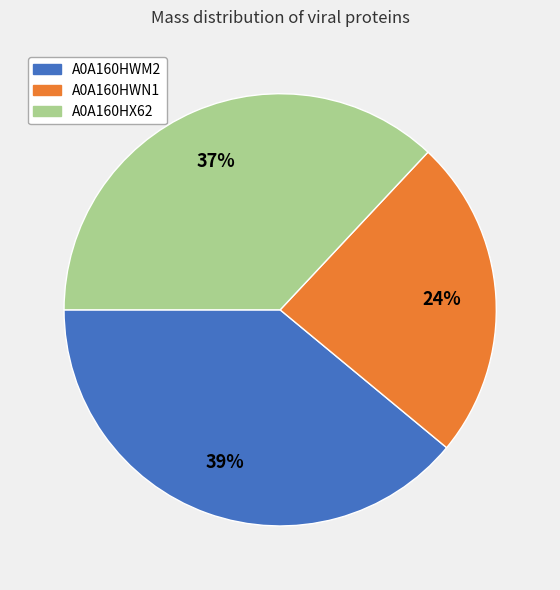

To the nearest percent, what is the difference between the largest and smallest slice percentages?

15%